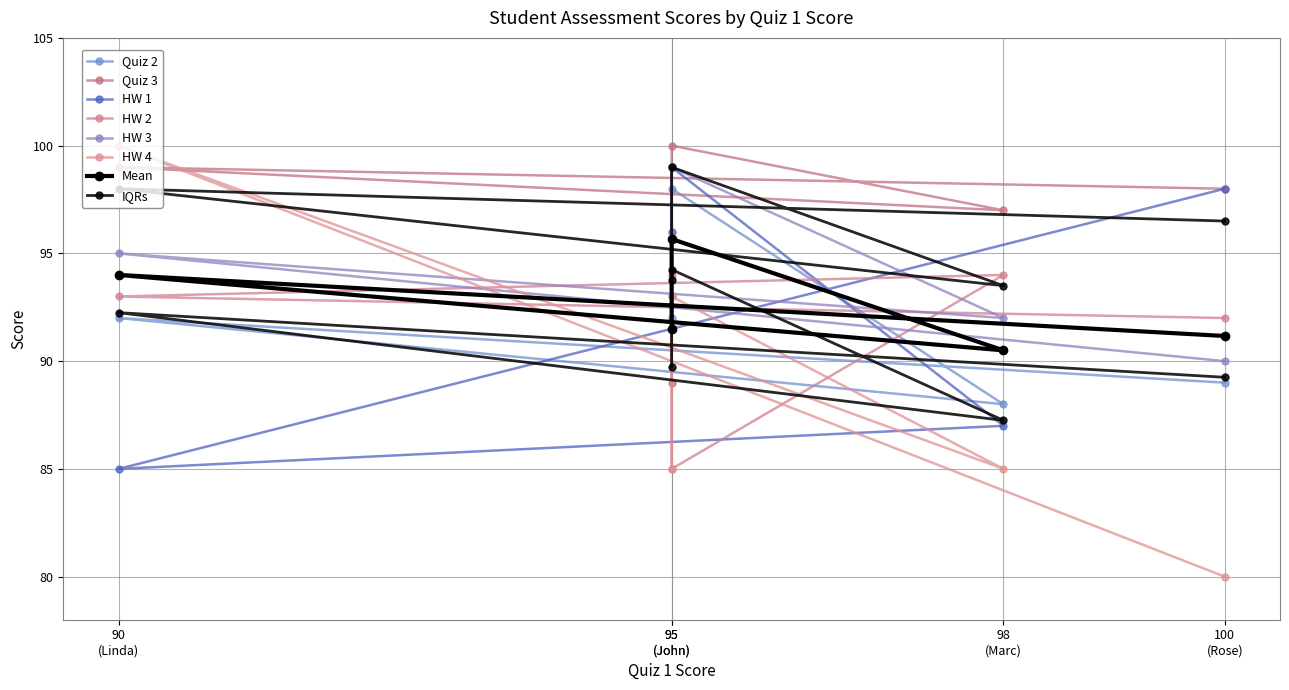

What is the lowest value of the HW 2 series?

85